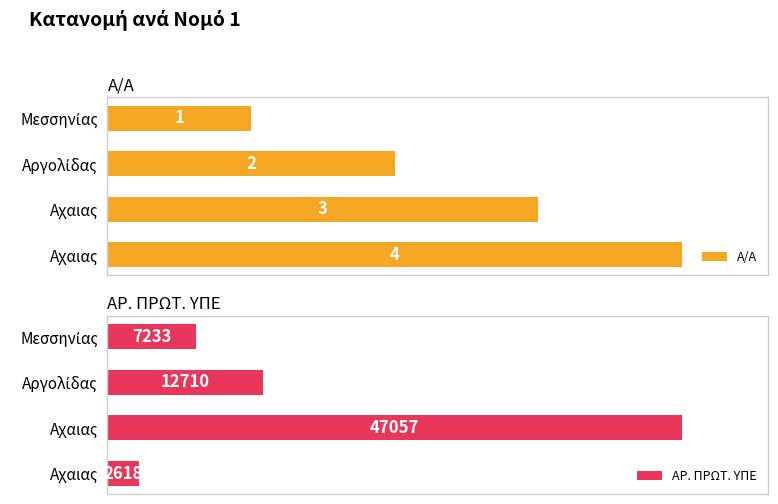

How many ΑΡ. ΠΡΩΤ. ΥΠΕ values are between 7233 and 47057?

3